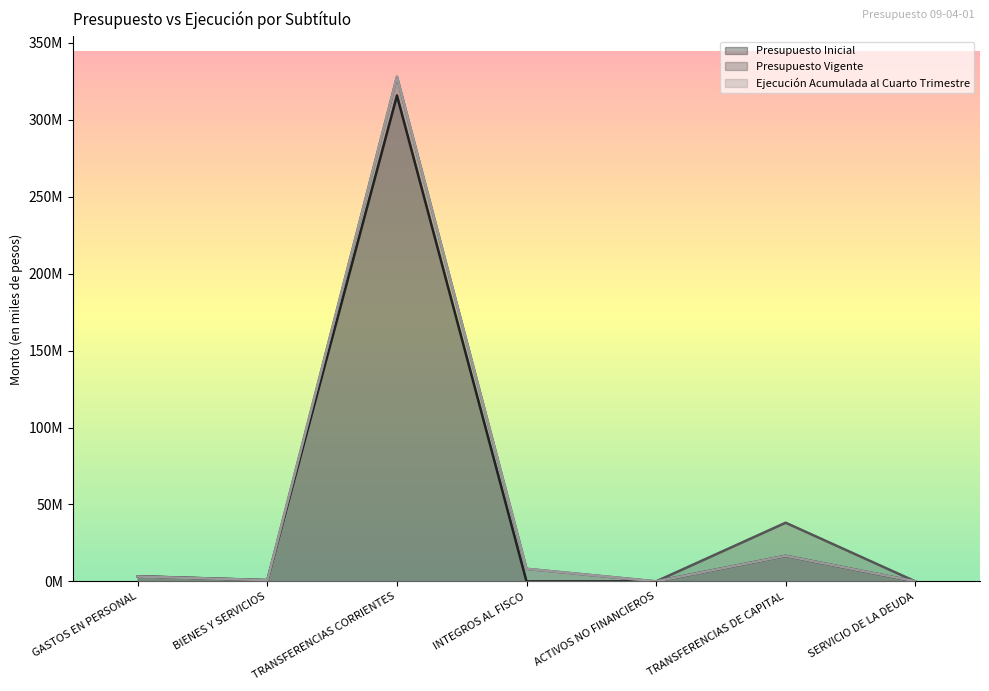

Does the chart display data point markers on the line(s)?

No